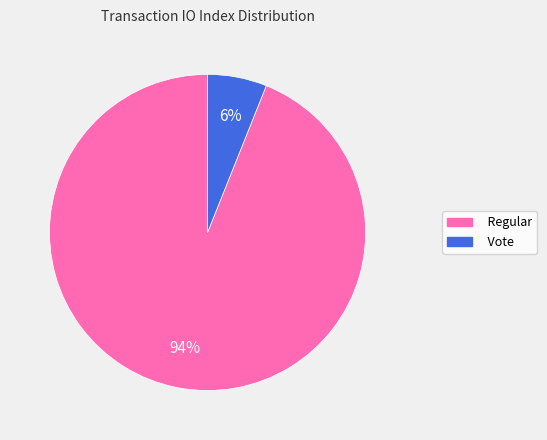

How many segments does this pie chart have?

2